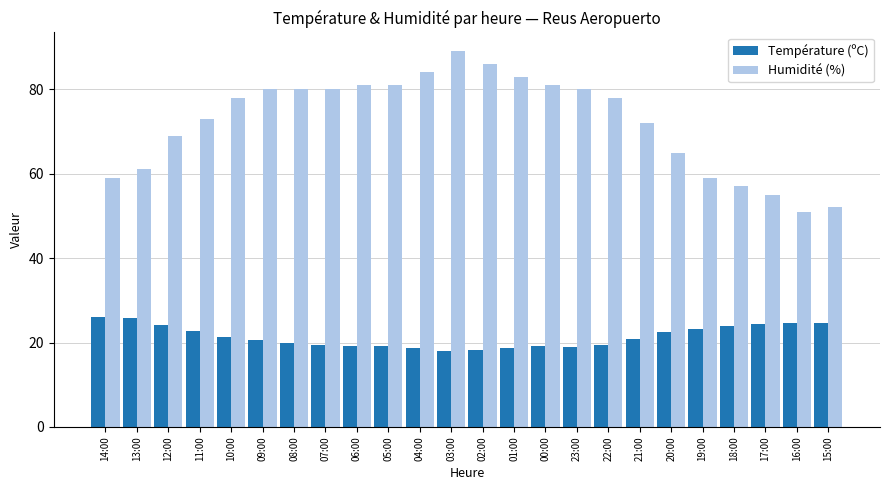

What is the value of the Température (ºC) bar at the 3rd from the left?

24.1